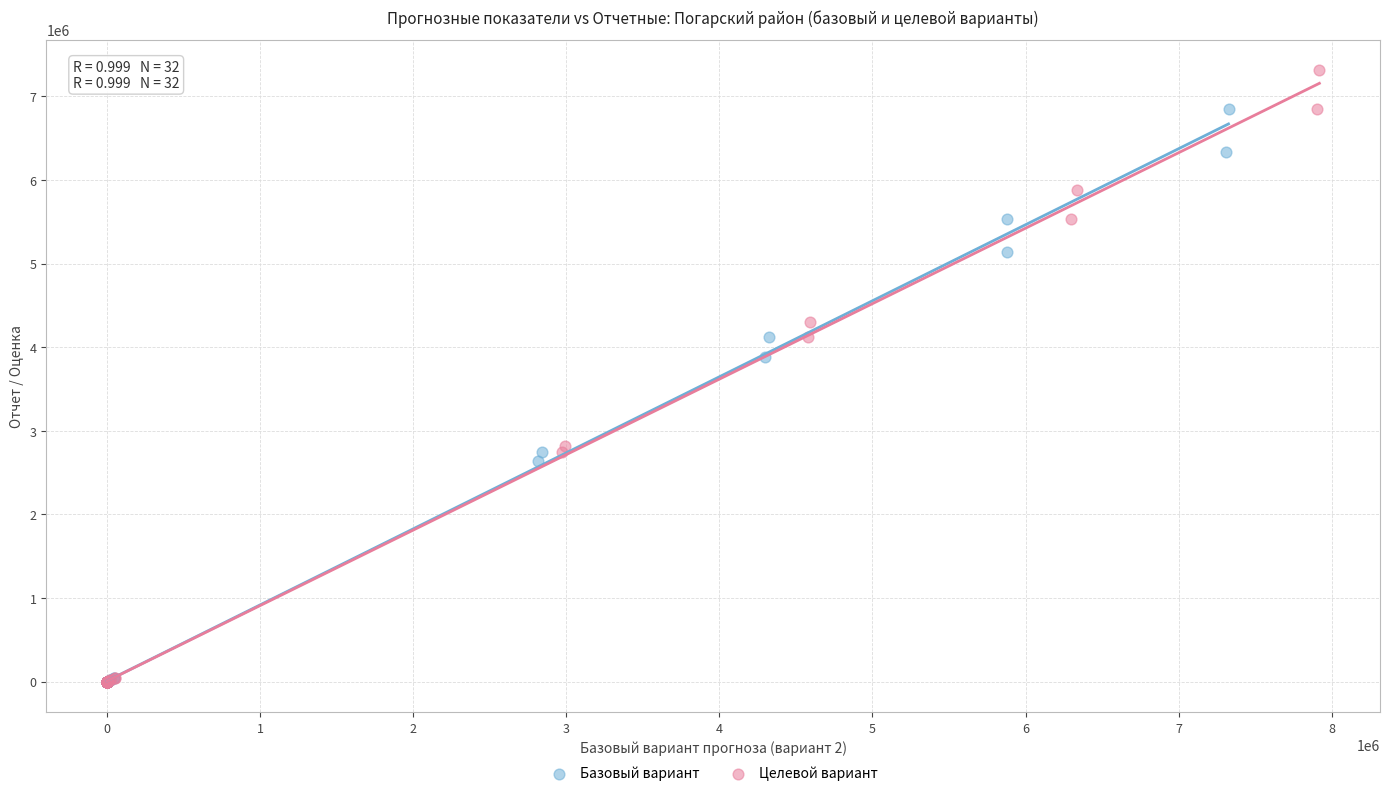

Which series contains the highest Y value?

Целевой вариант